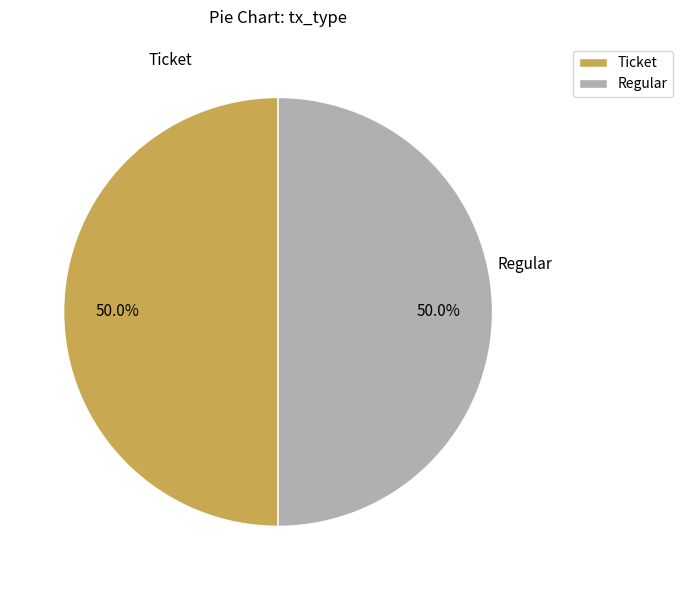

How many slices are in this pie chart?

2